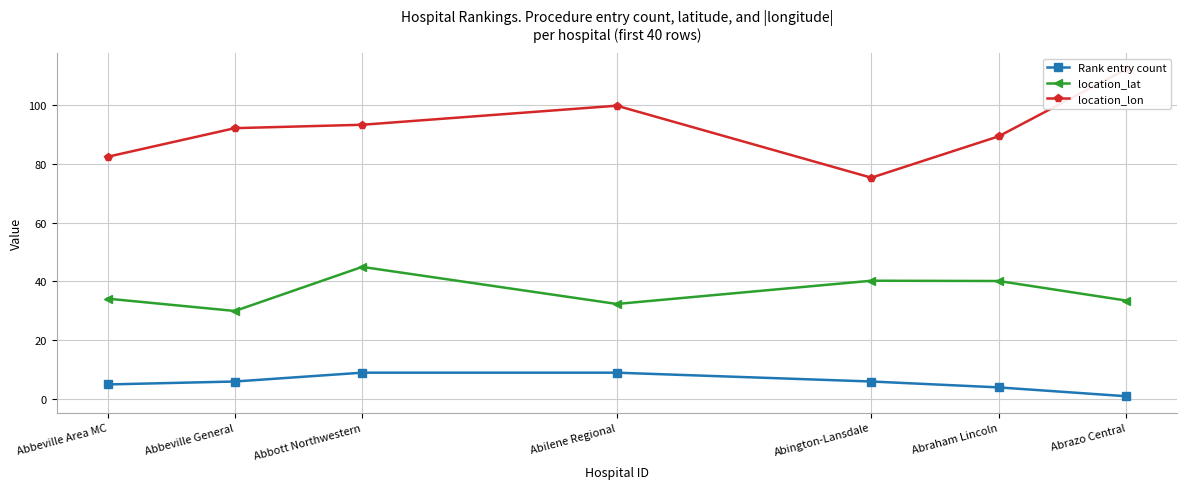

True or false: Rank entry count has a value of 9.0 at Abilene Regional.

True